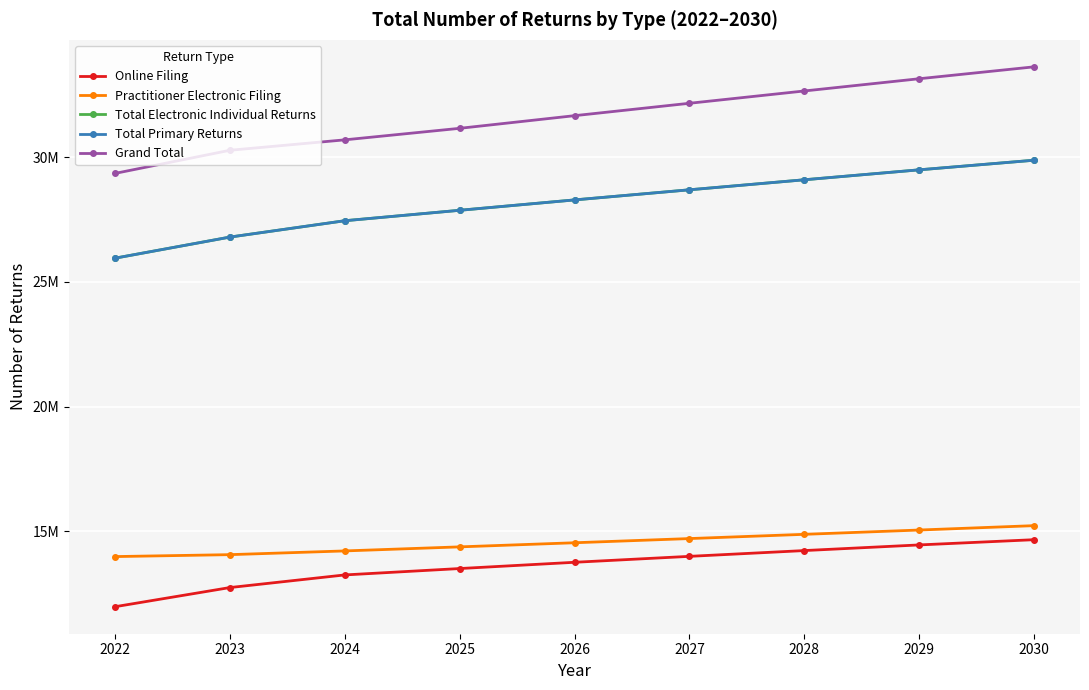

Does the chart have visible grid lines?

Yes